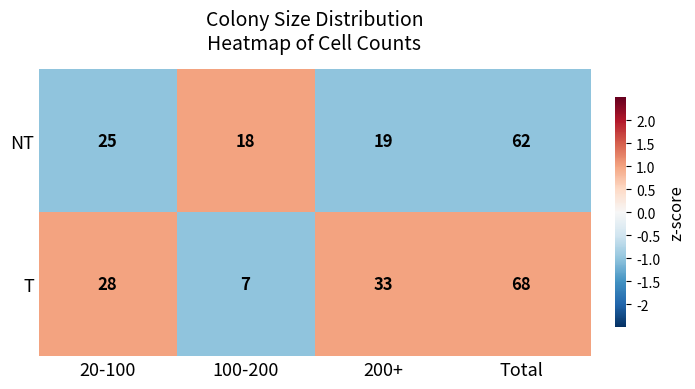

How many distinct data groups are displayed?

2